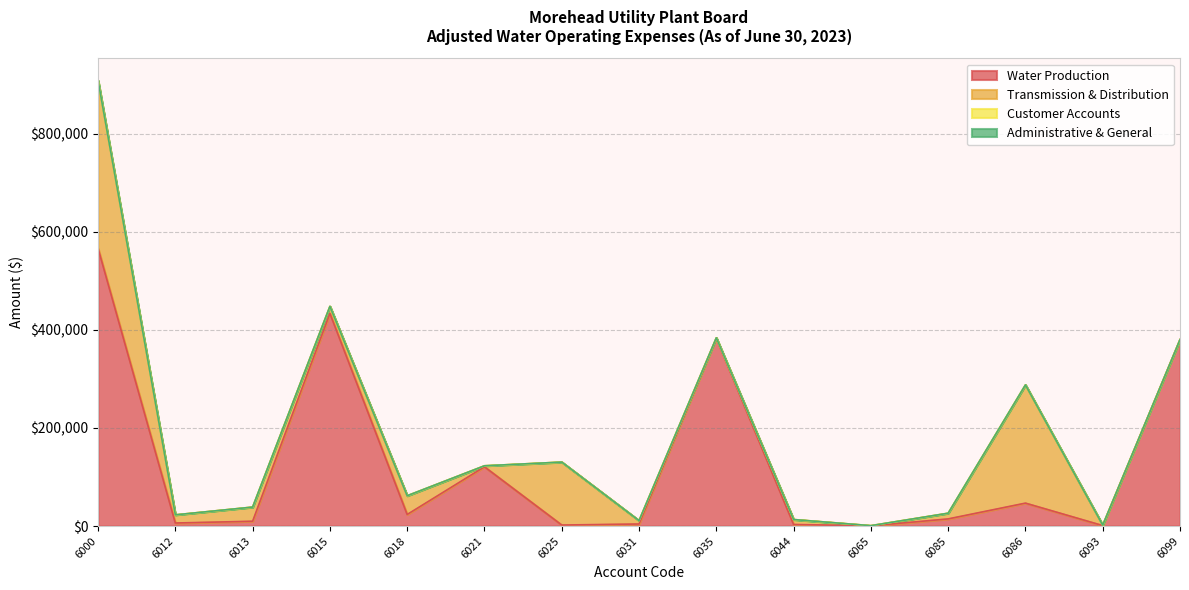

Which series changed the most between 6035 and 6099?

Water Production